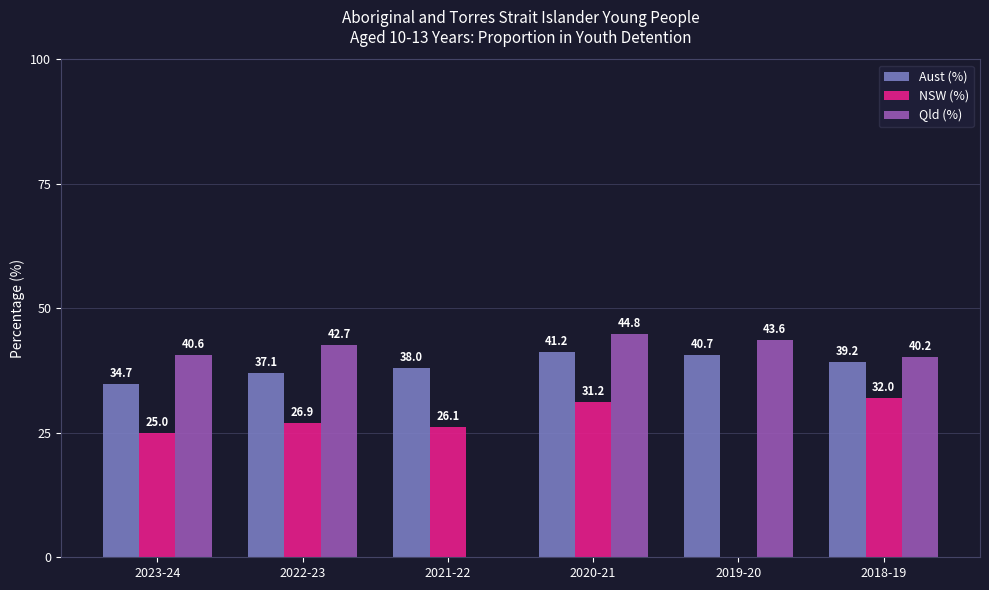

Are the bars grouped side by side (vs. stacked)?

Yes